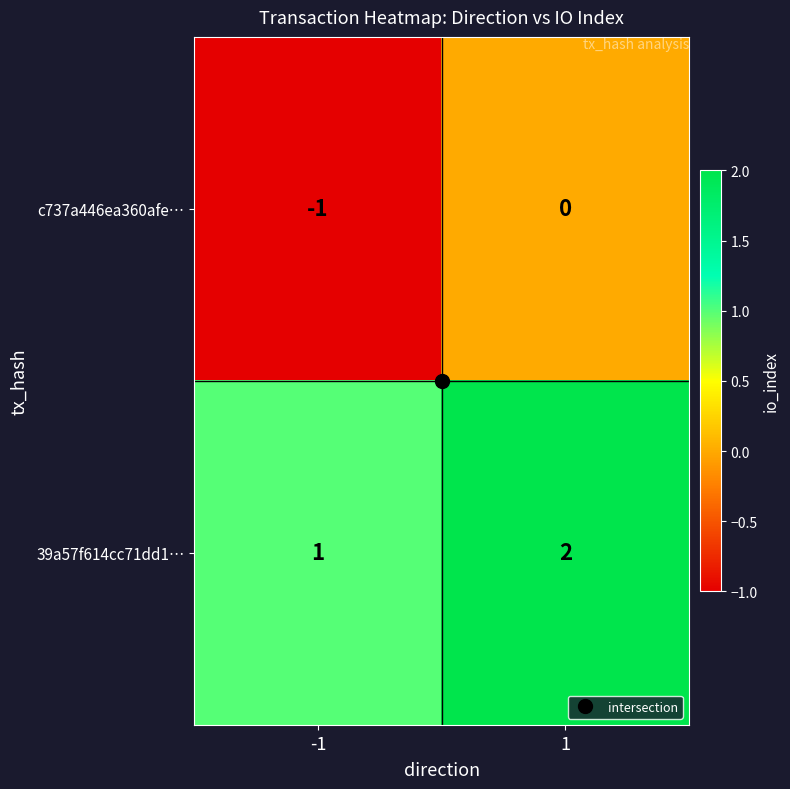

List the series in order of their peak value, lowest first.

c737a446ea360afe…, 39a57f614cc71dd1…